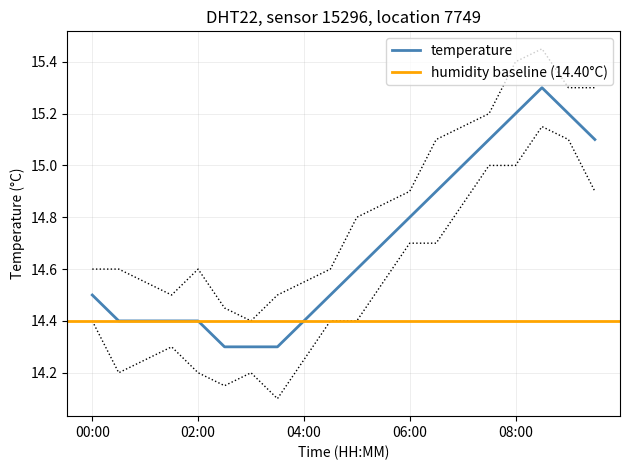

The chart shows a value of 15.3 at 08:30. True or false?

True